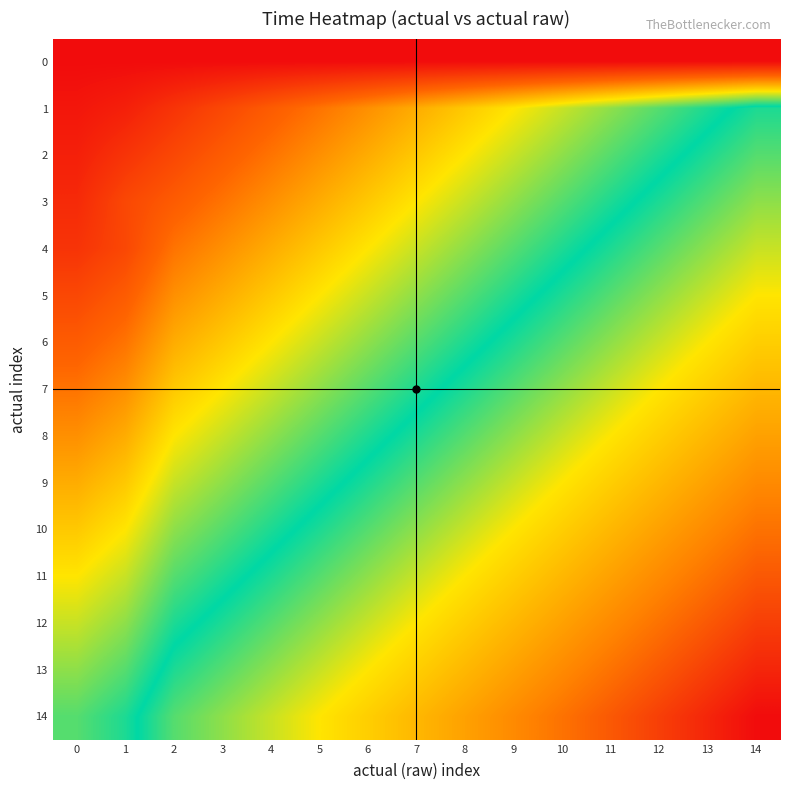

Which series changed the most between 6 and 13?

13